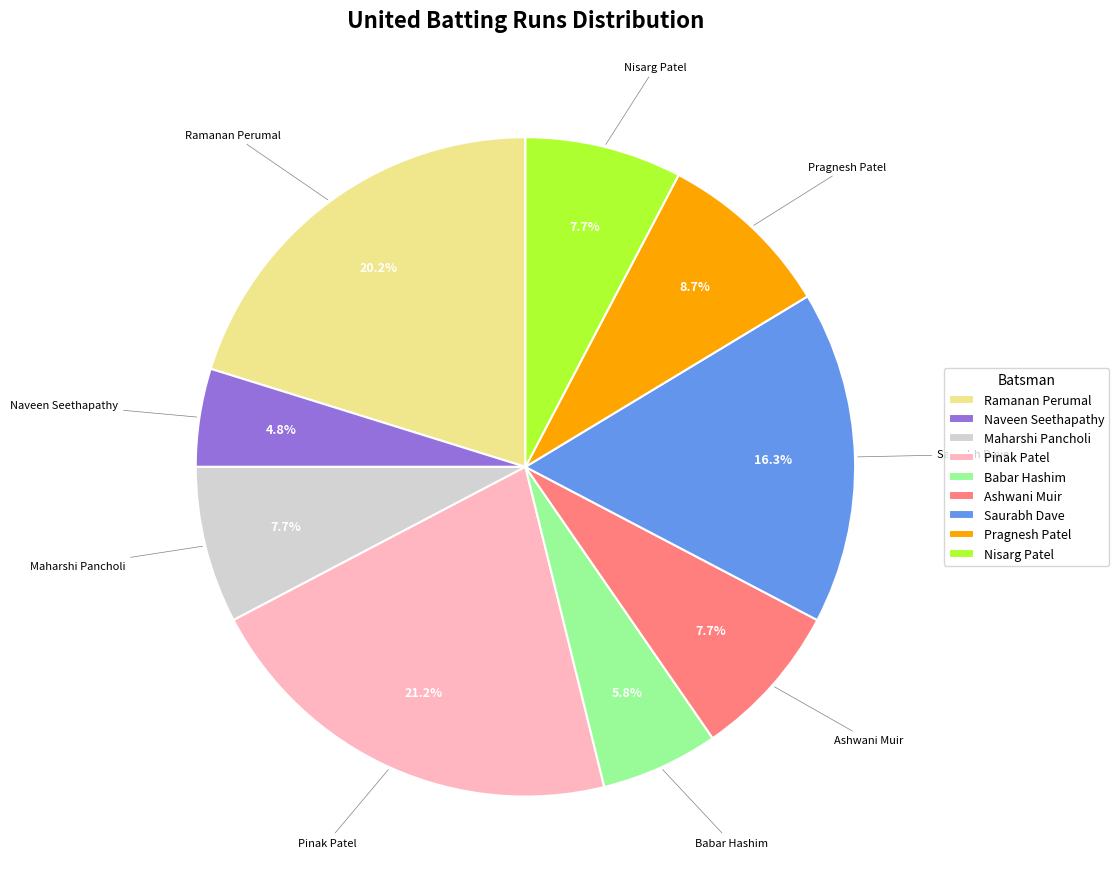

What is the total percentage of Ashwani Muir and Maharshi Pancholi?

15.4%